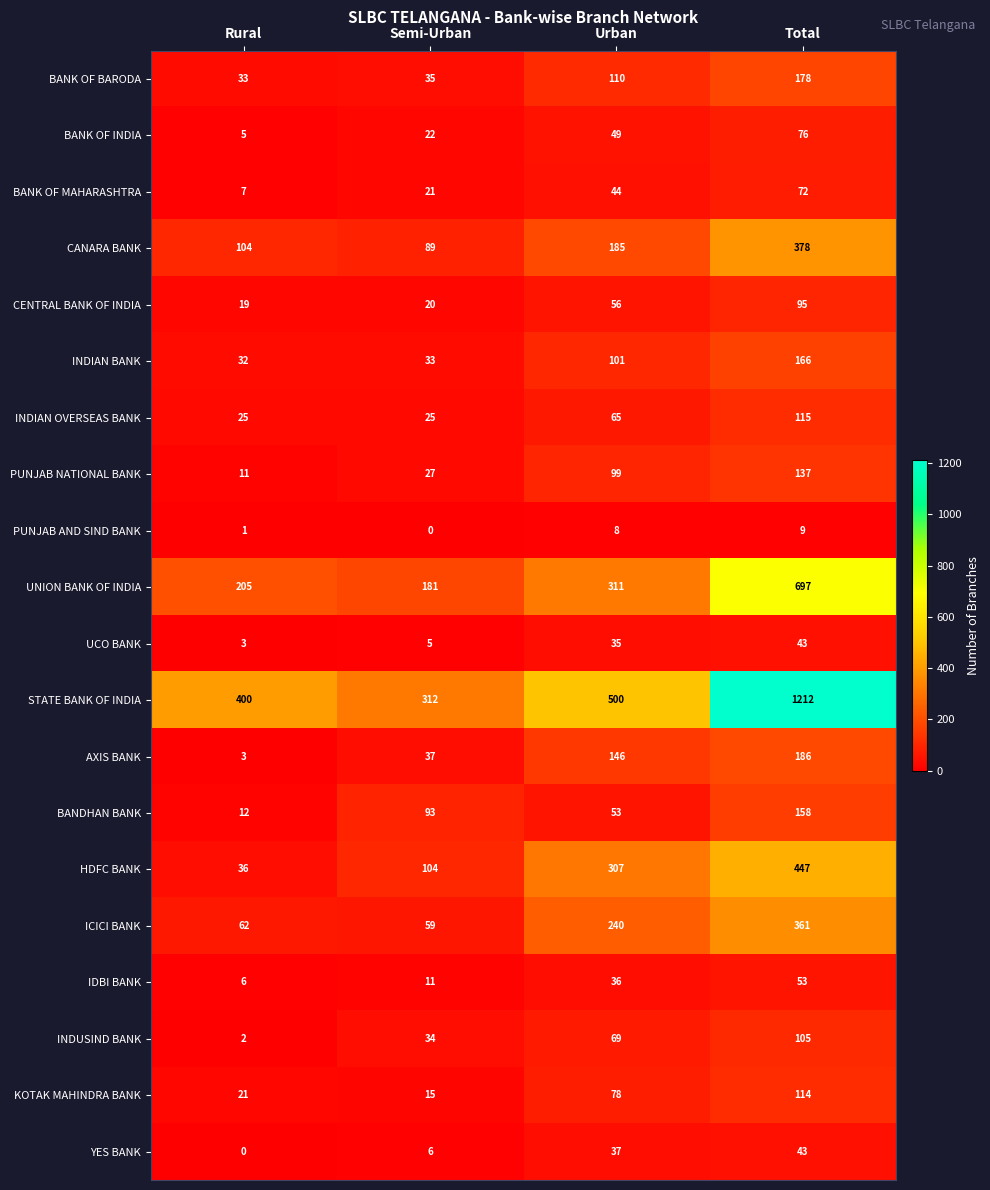

Which series has the widest spread of values?

STATE BANK OF INDIA